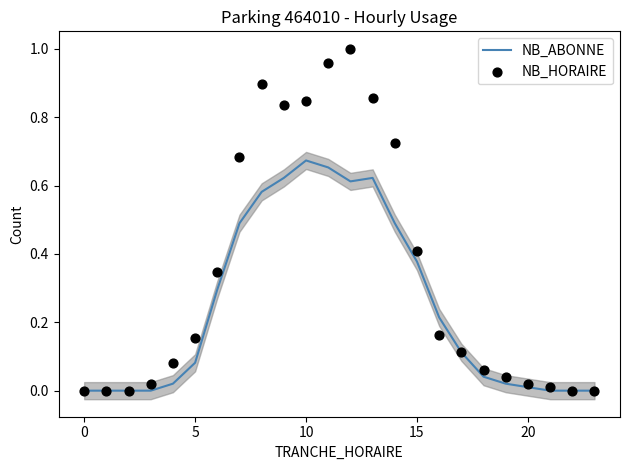

At how many categories does at least one series exceed 0?

19